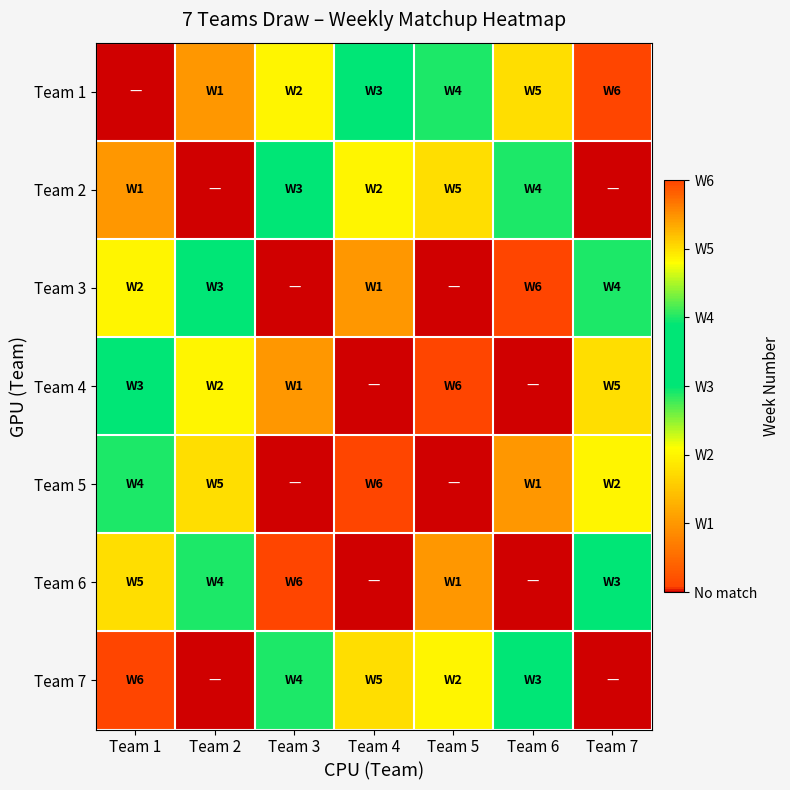

Reading left to right, what are all the values shown in this chart?

Team 1: Team 1=0	Team 2=1	Team 3=2	Team 4=3	Team 5=4	Team 6=5	Team 7=6
Team 2: Team 1=1	Team 2=0	Team 3=3	Team 4=2	Team 5=5	Team 6=4	Team 7=0
Team 3: Team 1=2	Team 2=3	Team 3=0	Team 4=1	Team 5=0	Team 6=6	Team 7=4
Team 4: Team 1=3	Team 2=2	Team 3=1	Team 4=0	Team 5=6	Team 6=0	Team 7=5
Team 5: Team 1=4	Team 2=5	Team 3=0	Team 4=6	Team 5=0	Team 6=1	Team 7=2
Team 6: Team 1=5	Team 2=4	Team 3=6	Team 4=0	Team 5=1	Team 6=0	Team 7=3
Team 7: Team 1=6	Team 2=0	Team 3=4	Team 4=5	Team 5=2	Team 6=3	Team 7=0